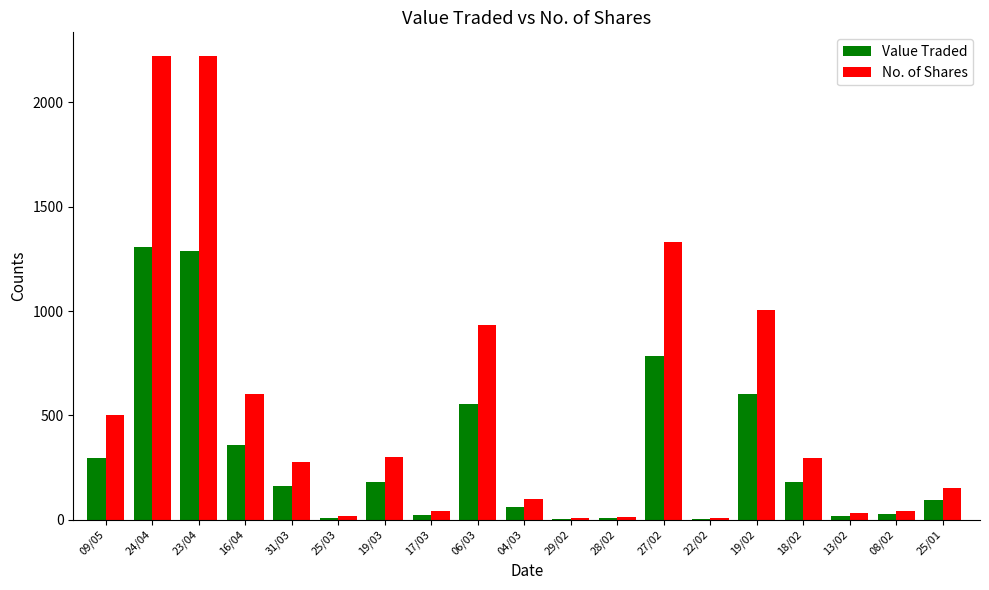

The No. of Shares series shows 604 at 19/02. True or false?

False